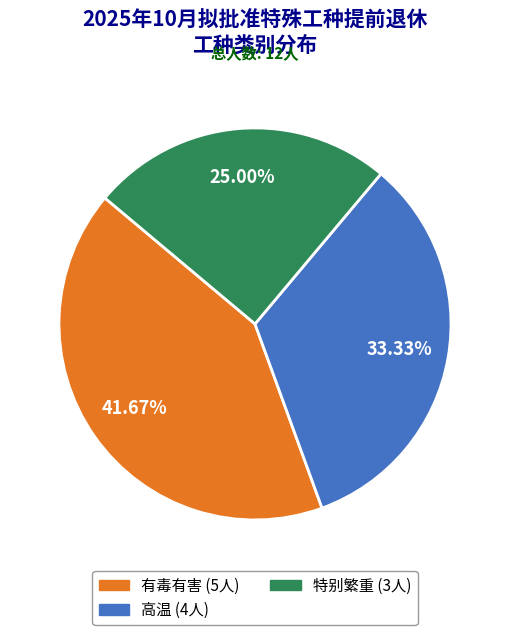

Is it true that 特别繁重 is 25% of the pie?

True